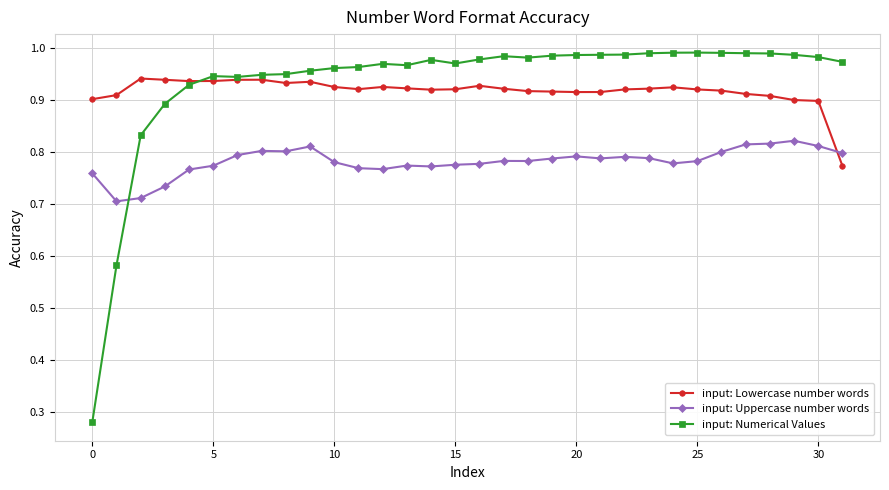

List the series in order of their peak value, lowest first.

input: Uppercase number words, input: Lowercase number words, input: Numerical Values